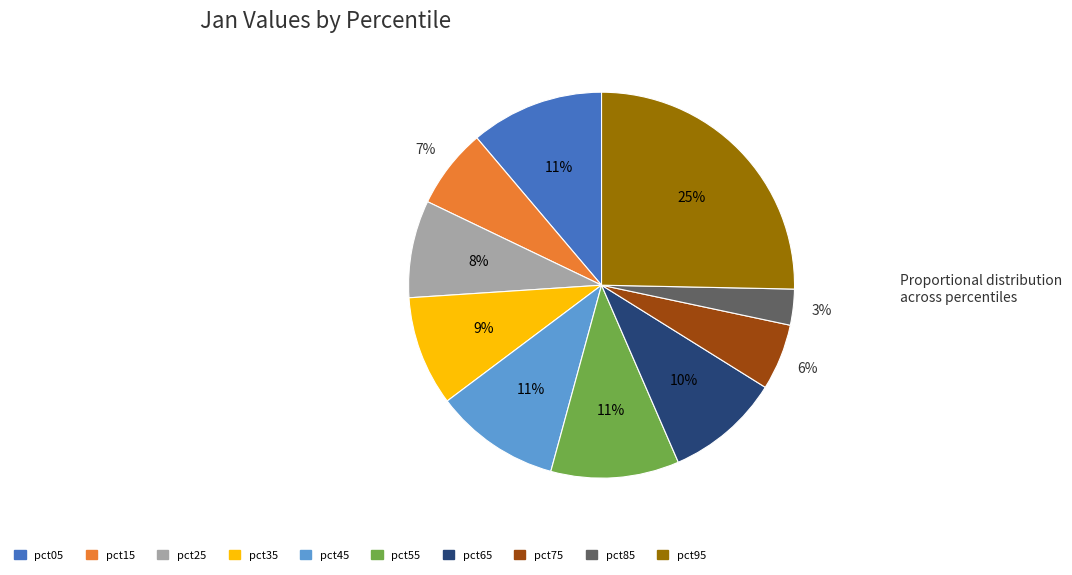

To the nearest percent, what is the average slice percentage?

10%